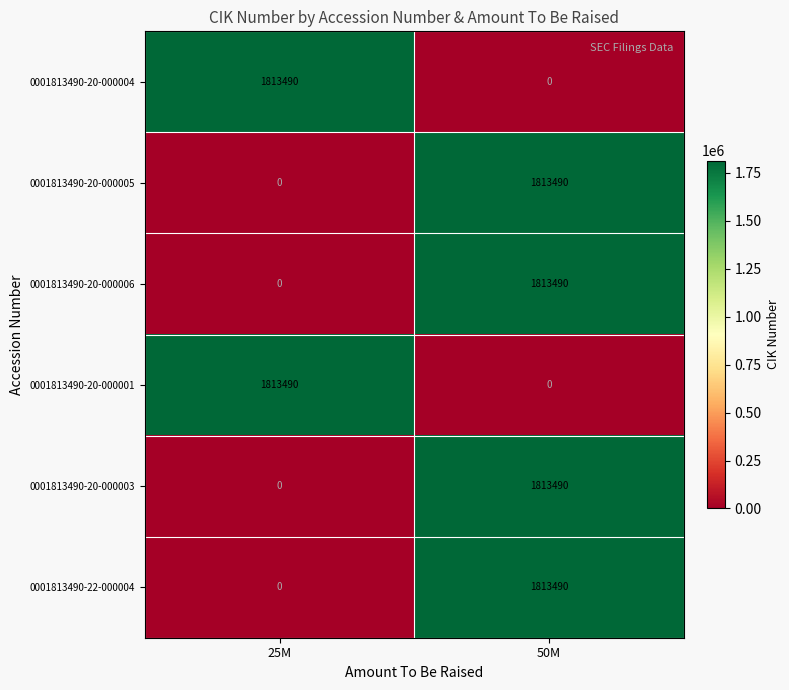

Is the value of 0001813490-20-000006 at 50M greater than the value of 0001813490-20-000004 at 50M?

Yes